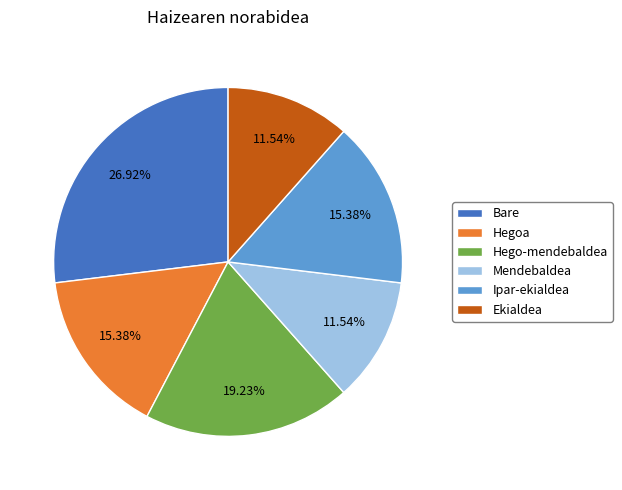

Is there a majority slice in this chart?

No